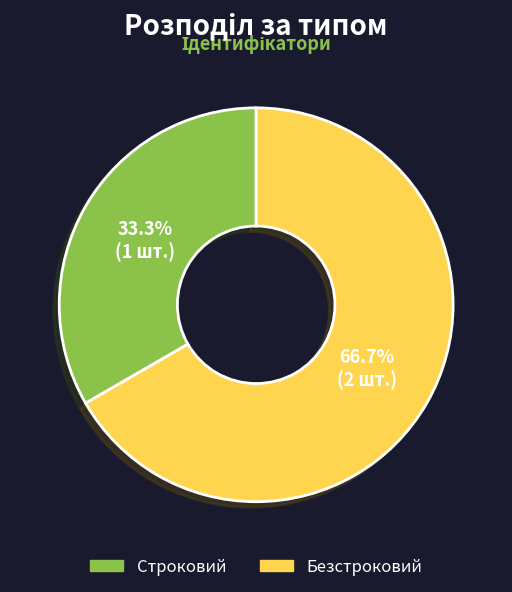

Which slice is the smallest?

Строковий